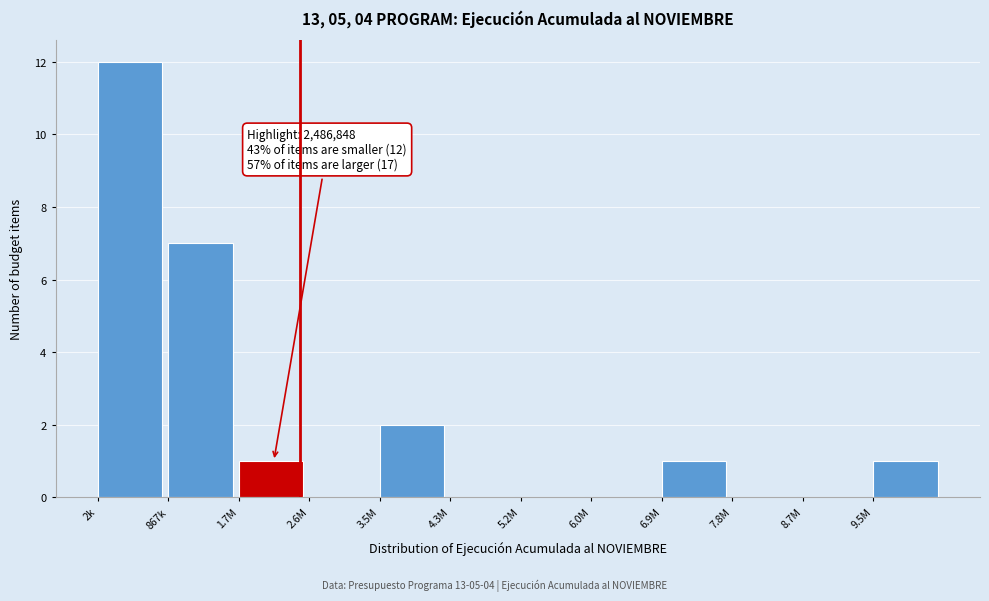

Reading left to right, extract all data points from this chart.

2k=12	867k=7	1.7M=1	2.6M=0	3.5M=2	4.3M=0	5.2M=0	6.0M=0	6.9M=1	7.8M=0	8.7M=0	9.5M=1